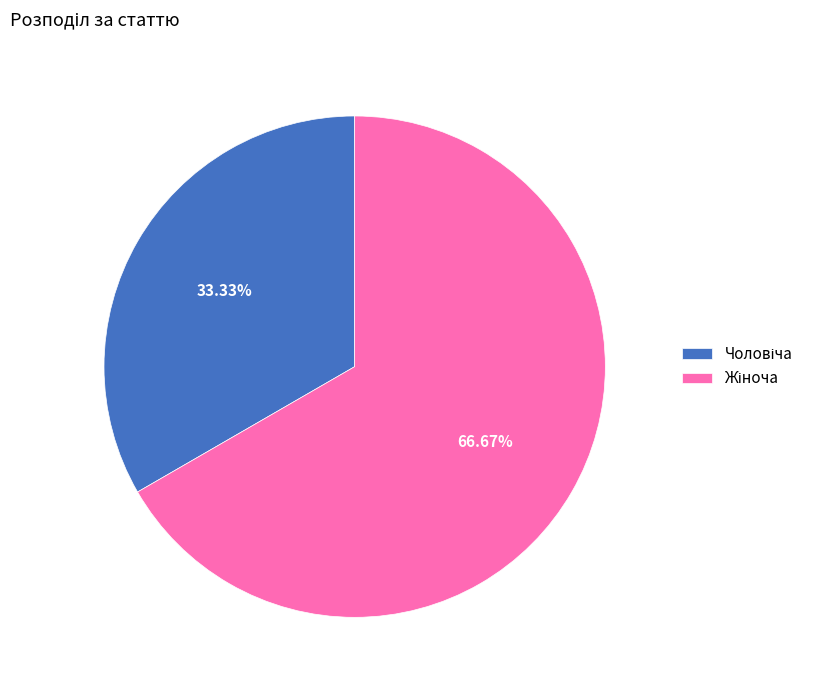

Does any single category account for the majority?

Yes